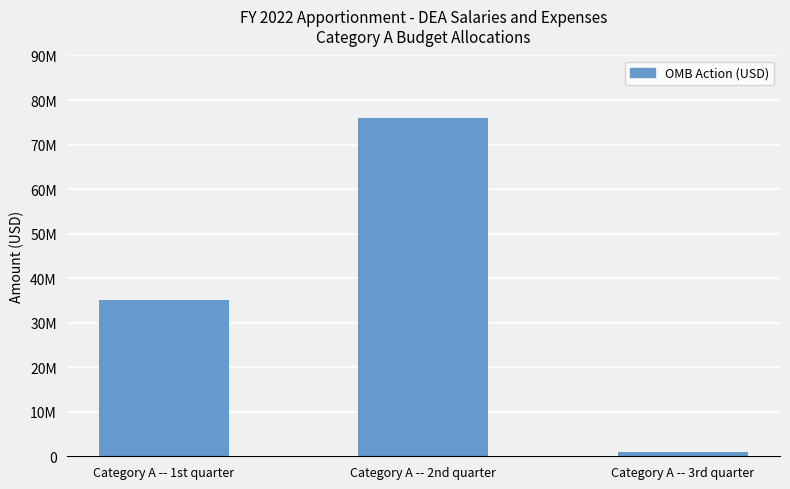

What is the difference between the values at Category A -- 1st quarter and Category A -- 2nd quarter?

40925654